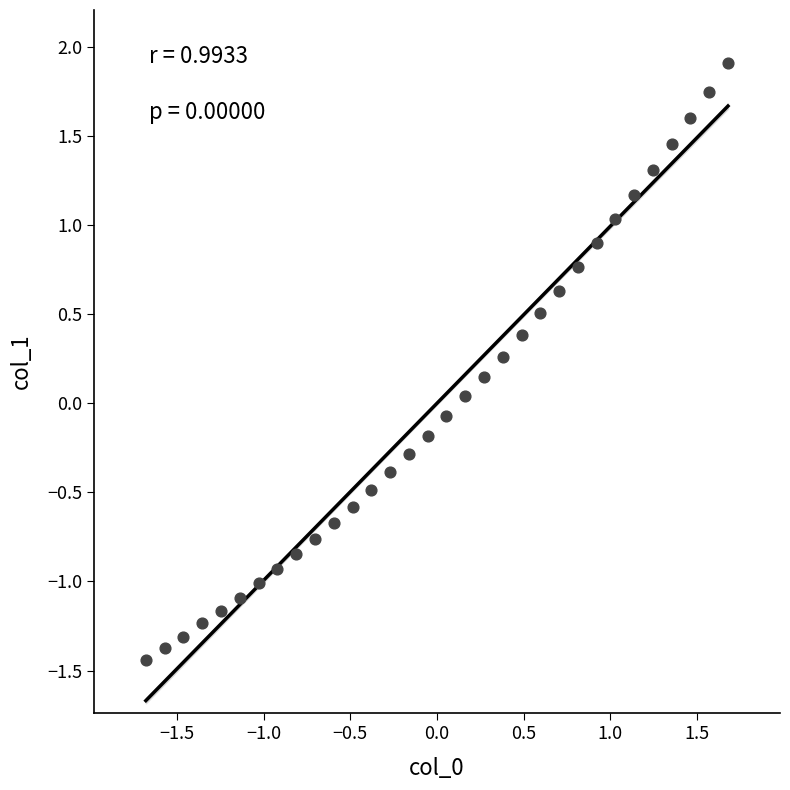

What is the range of Y values (max minus min)?

3.3